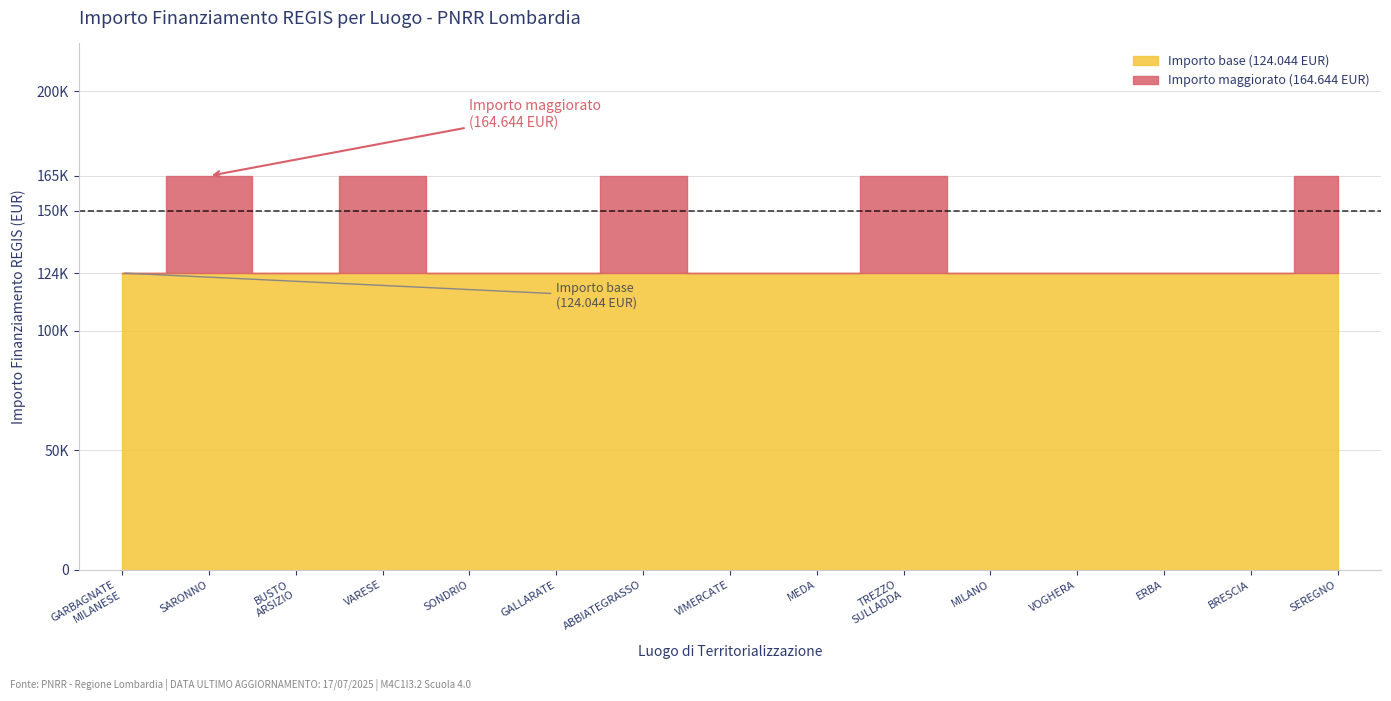

What is the sum of the Fascia C (164644.23) values at GARBAGNATE MILANESE and BRESCIA?

329288.5